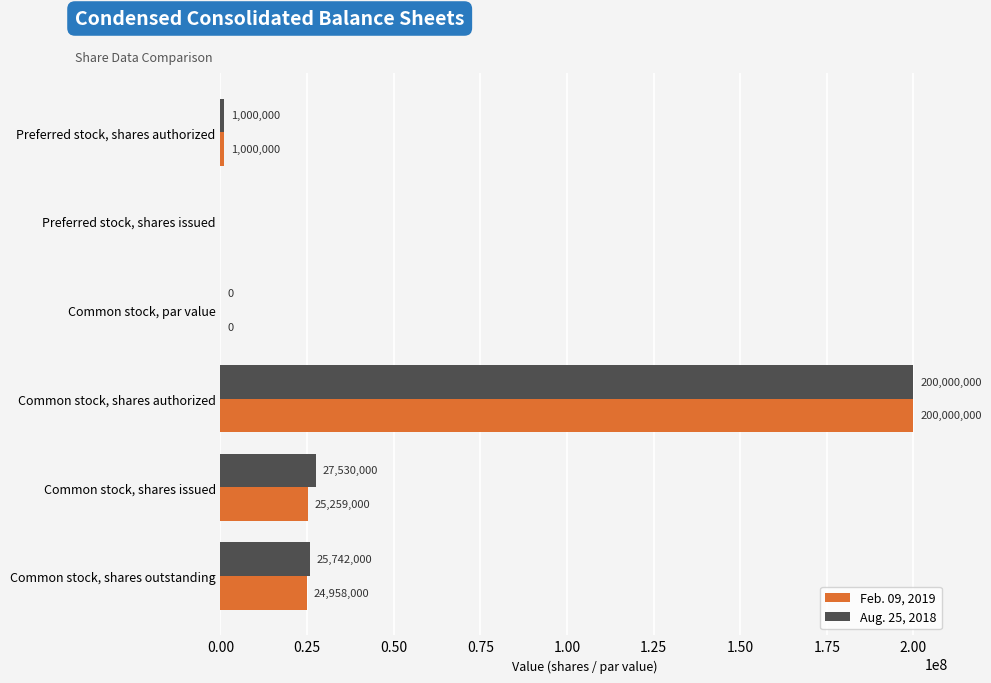

What is the sum of all Aug. 25, 2018 values?

254272000.0